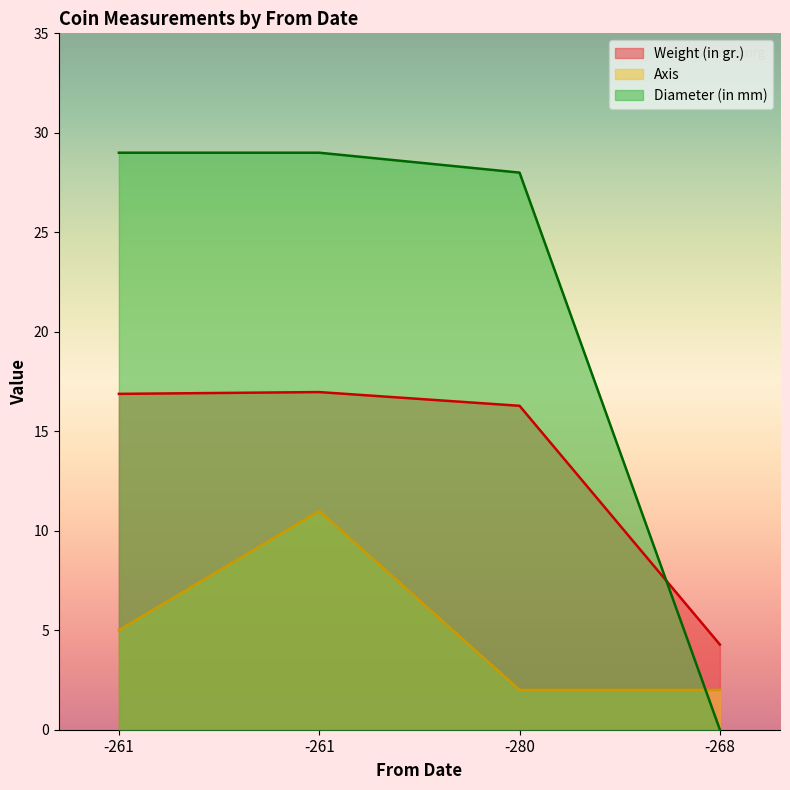

How many lines are shown in the chart?

3